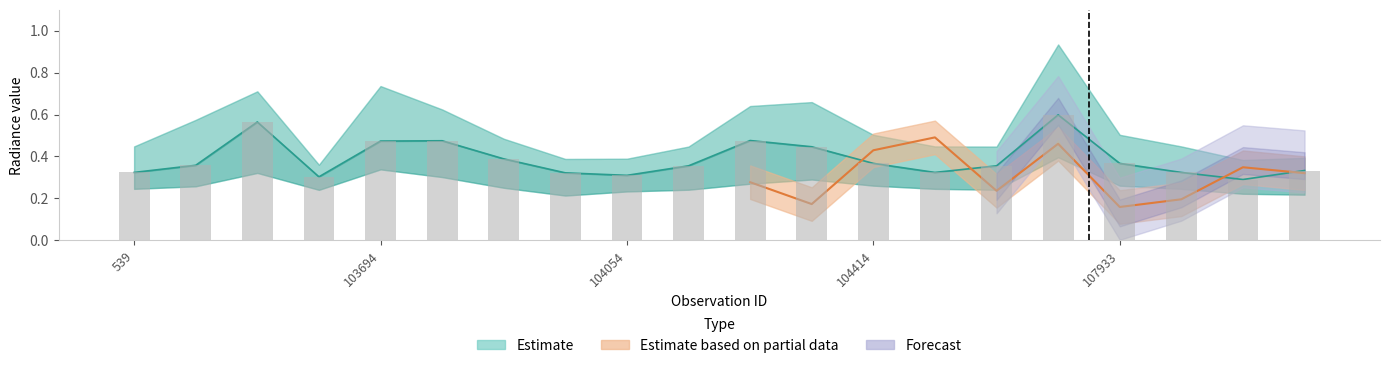

What is the average value of the rade9_aggzone_norm series?

0.3